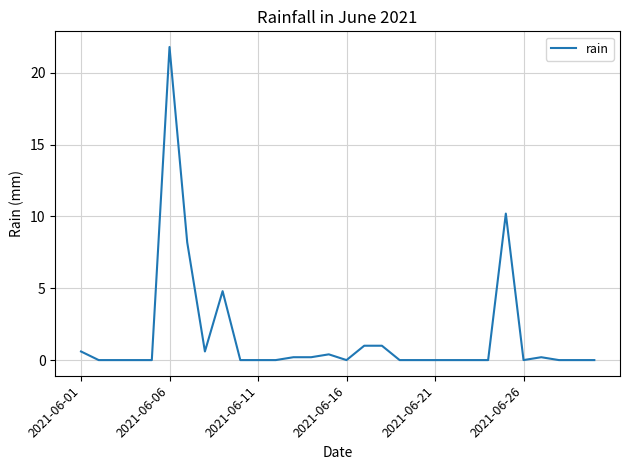

What is the greatest value displayed?

21.8